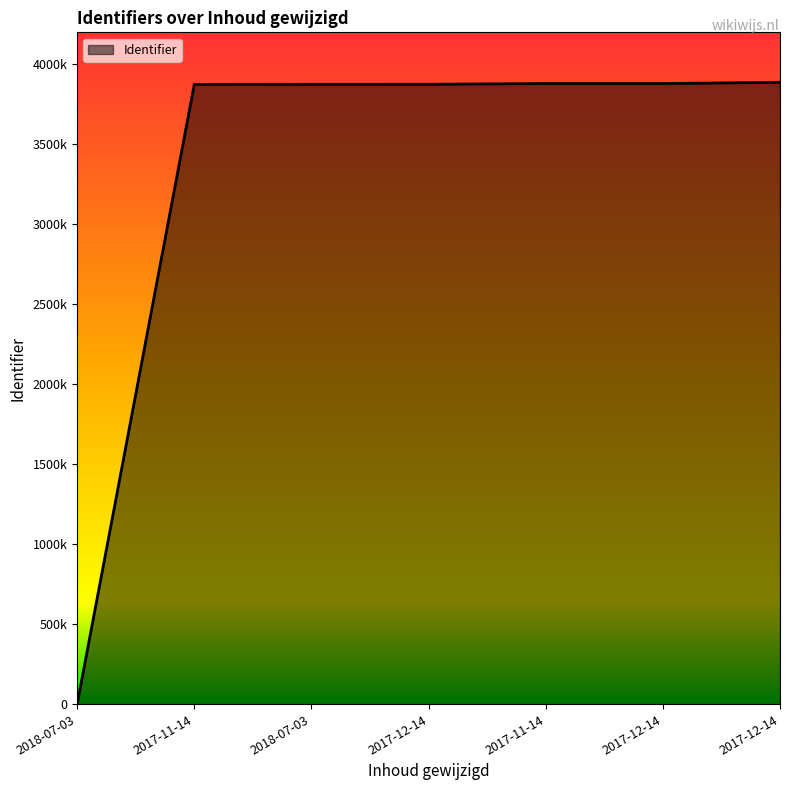

Does the chart have visible grid lines?

No